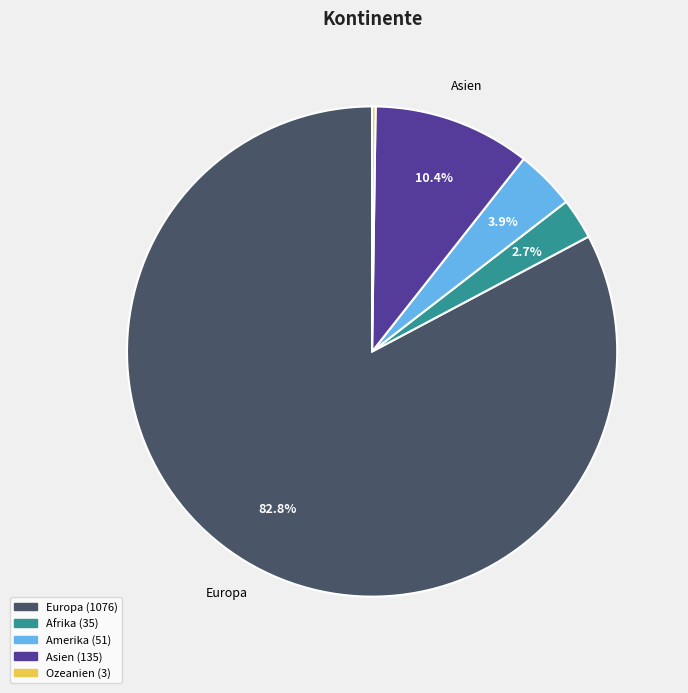

Is there a majority slice in this chart?

Yes